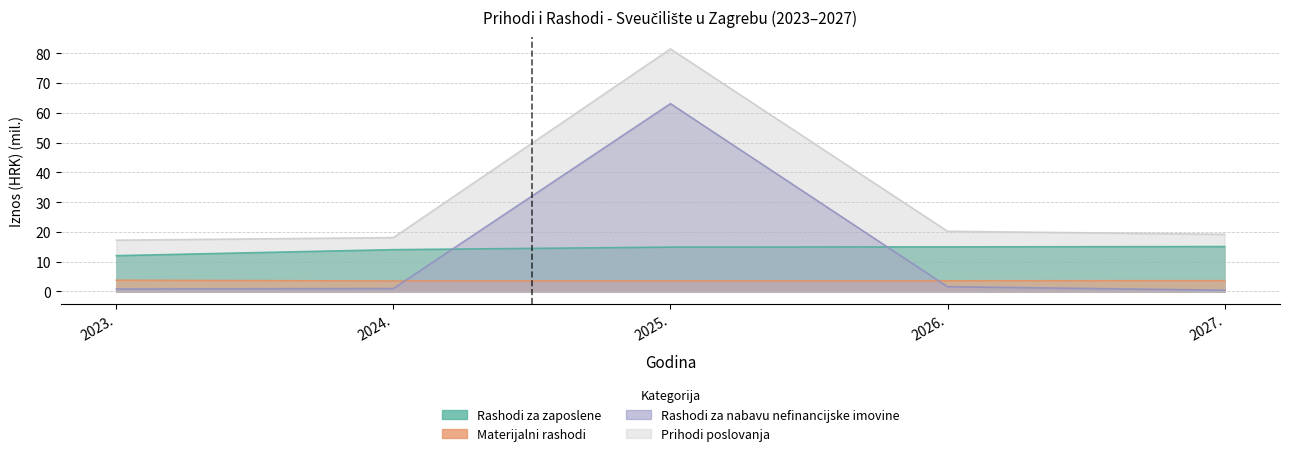

True or false: Rashodi za nabavu nefinancijske imovine and Rashodi za zaposlene intersect in this chart.

True